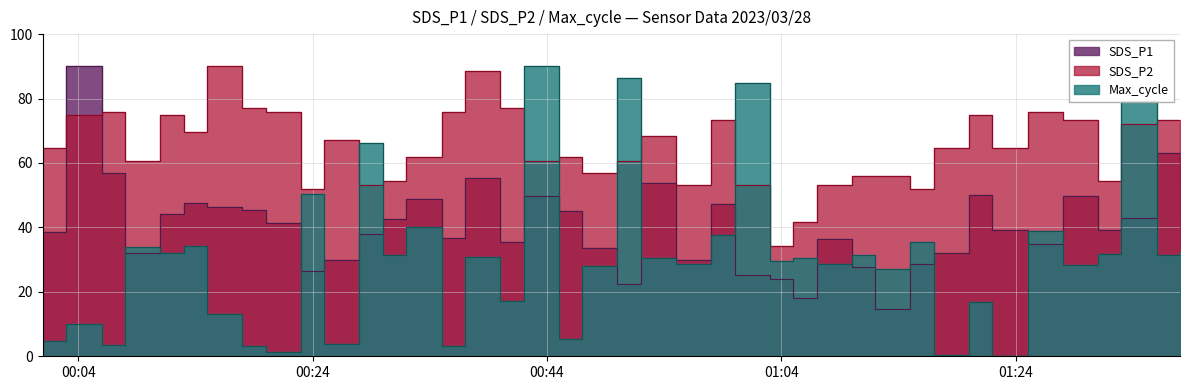

Rank the series at 2023/03/28 00:47 from lowest to highest value.

Max_cycle, SDS_P1, SDS_P2